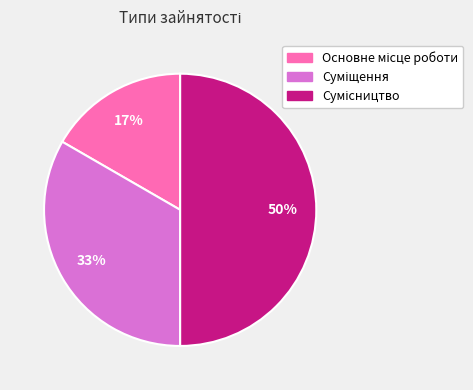

To the nearest percent, what is the average slice percentage?

33%